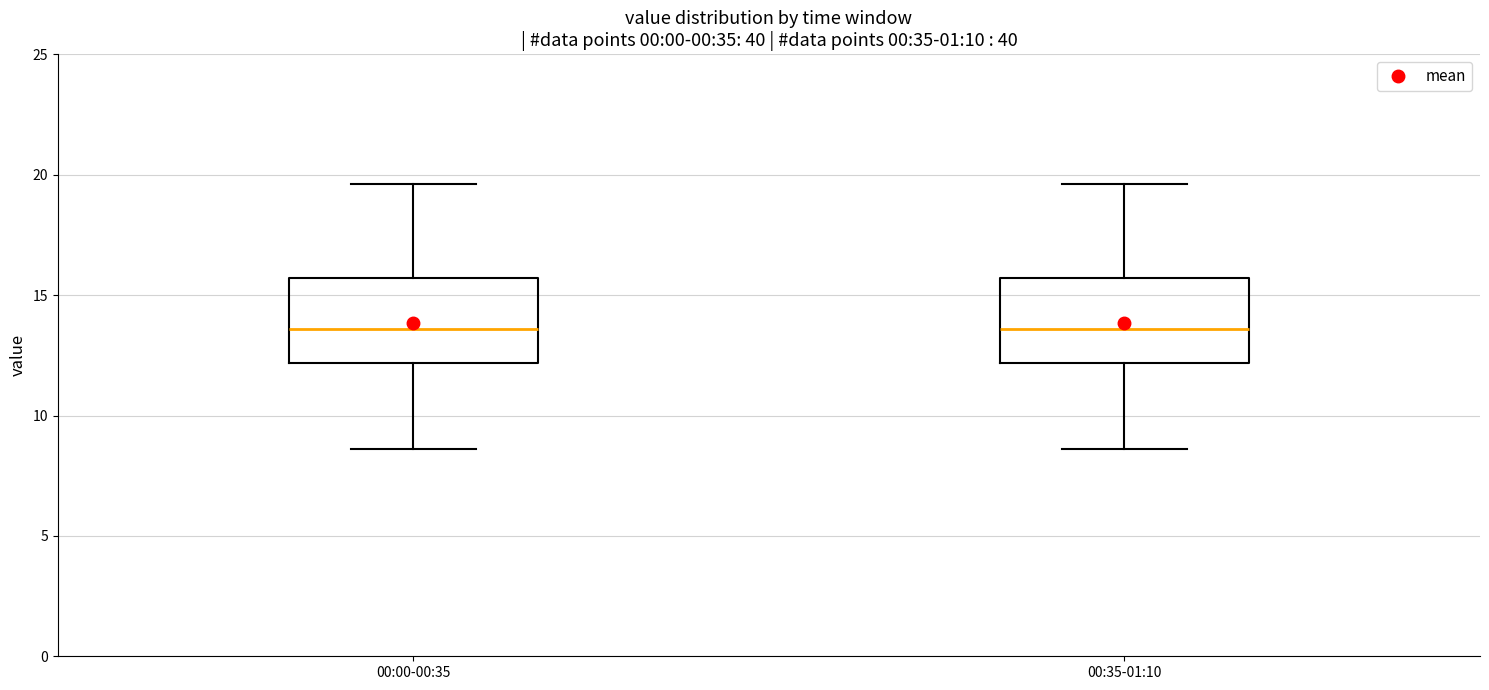

Reading left to right, transcribe this box plot: for each box, give where its median line is, the range the box spans, and where its two whiskers end, as read against the y-axis. The values are not printed on the chart, so give them approximately, as read against the axis.

00:00-00:35: median 13.5, box 12.0 to 15.5, whiskers 8.5 to 19.5
00:35-01:10: median 13.5, box 12.0 to 15.5, whiskers 8.5 to 19.5